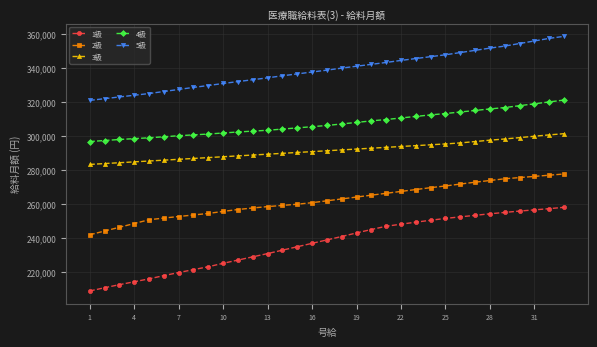

True or false: 5級 and 4級 cross at least once.

False